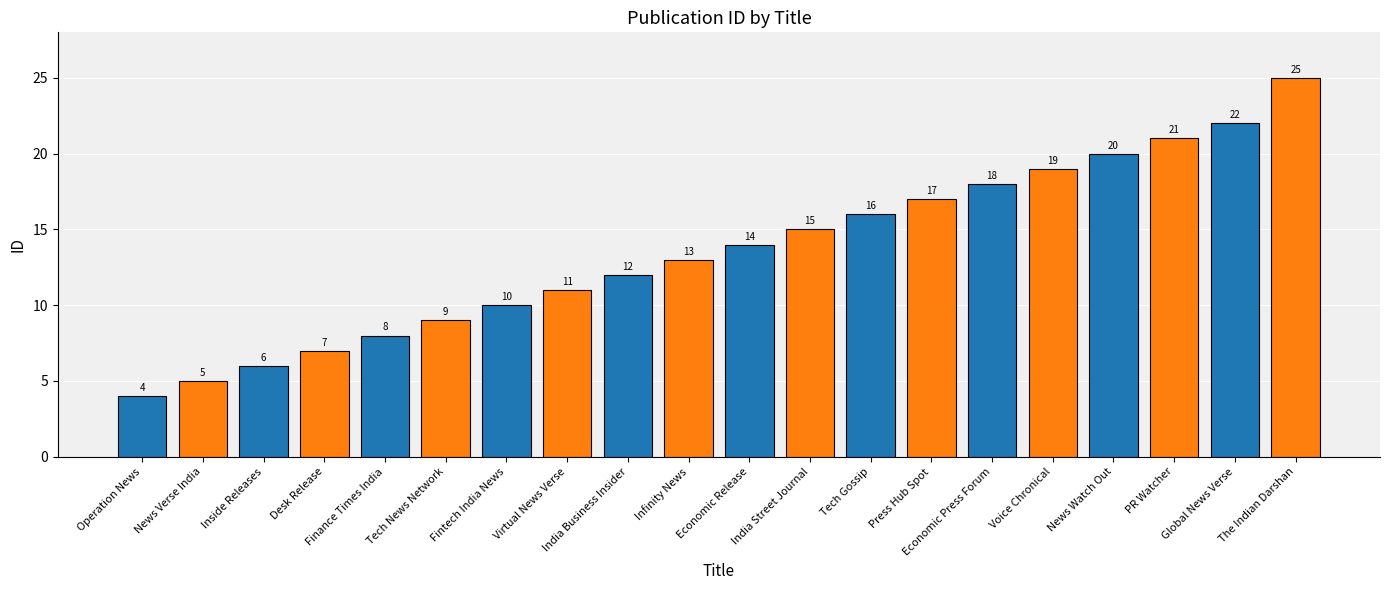

Rank the categories by value from lowest to highest.

Operation News, News Verse India, Inside Releases, Desk Release, Finance Times India, Tech News Network, Fintech India News, Virtual News Verse, India Business Insider, Infinity News, Economic Release, India Street Journal, Tech Gossip, Press Hub Spot, Economic Press Forum, Voice Chronical, News Watch Out, PR Watcher, Global News Verse, The Indian Darshan